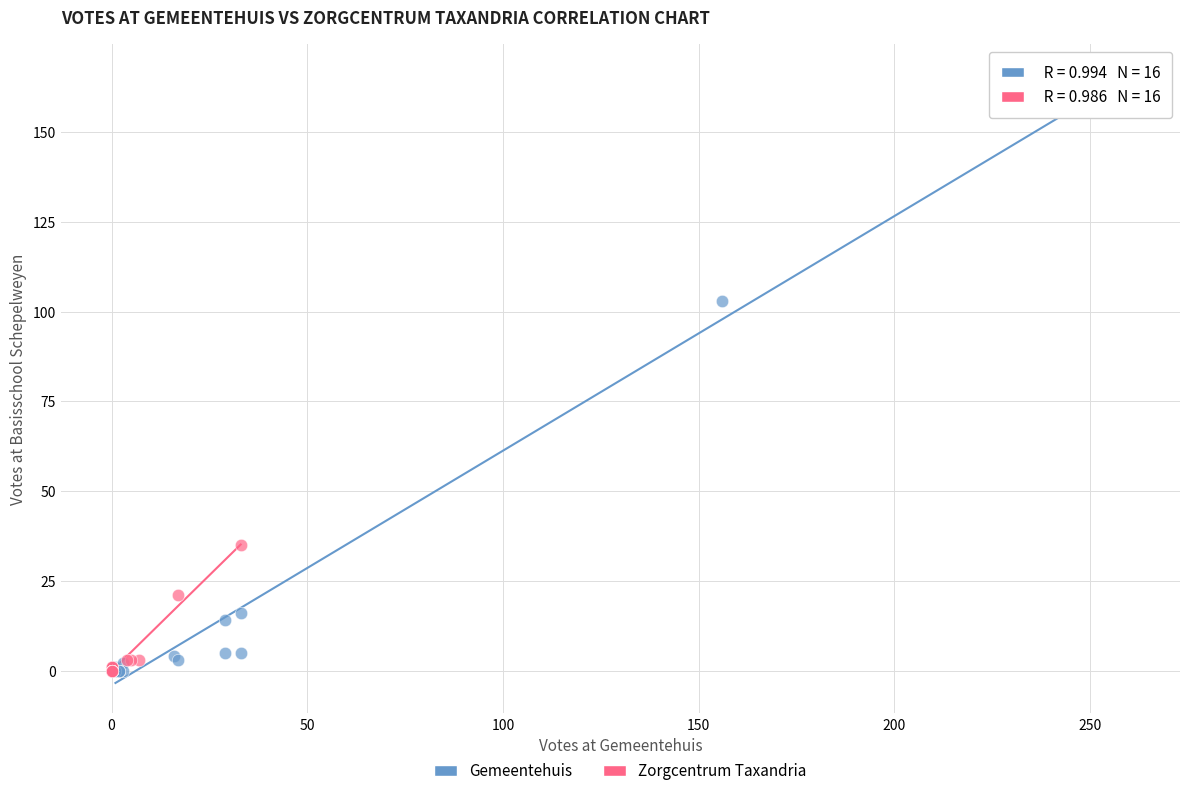

Which series has the largest Y range (max minus min)?

Gemeentehuis